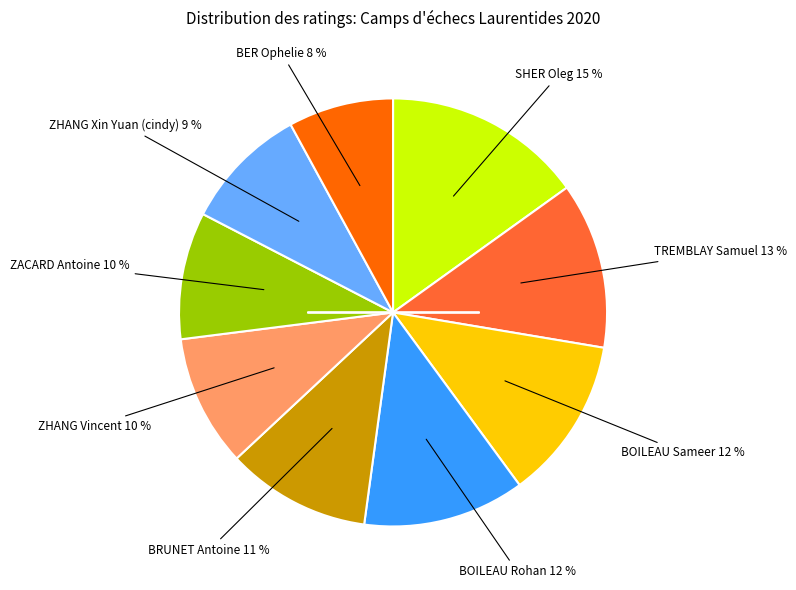

Is there any slice that represents more than half of the pie?

No